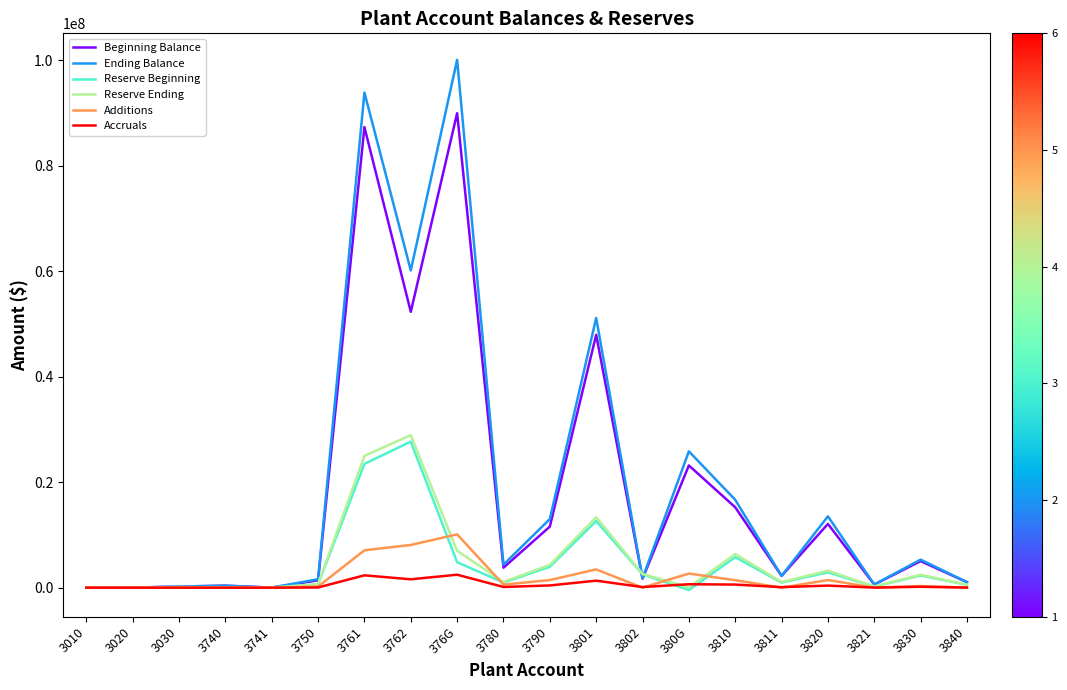

Which category has the highest value across all series?

376G